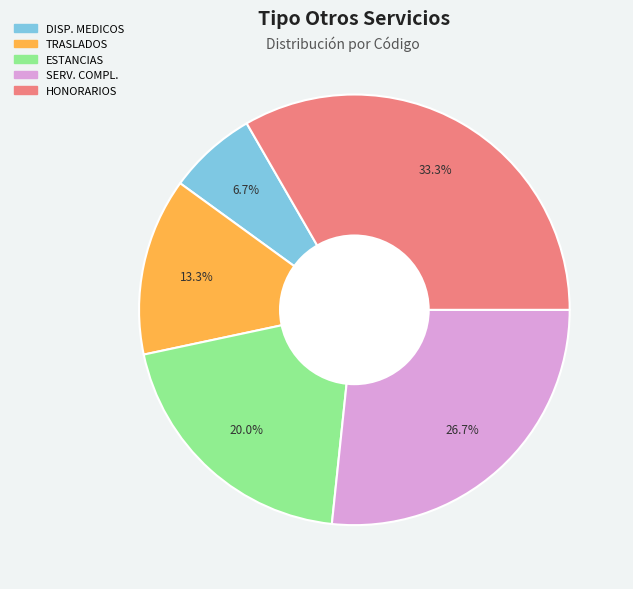

Is there any slice that represents more than half of the pie?

No